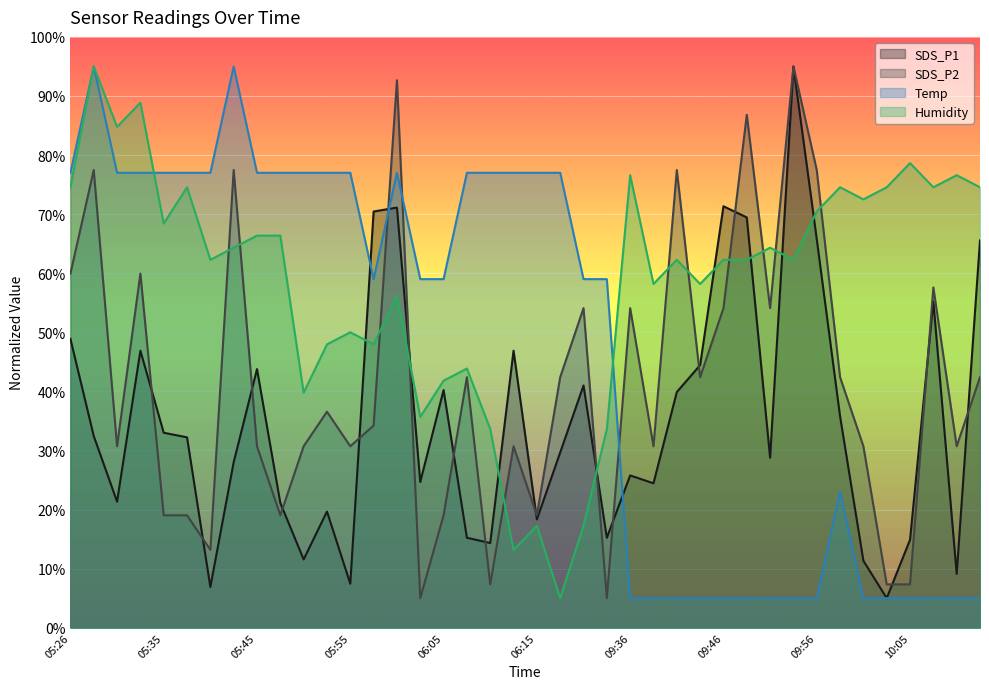

How many lines are shown in the chart?

4